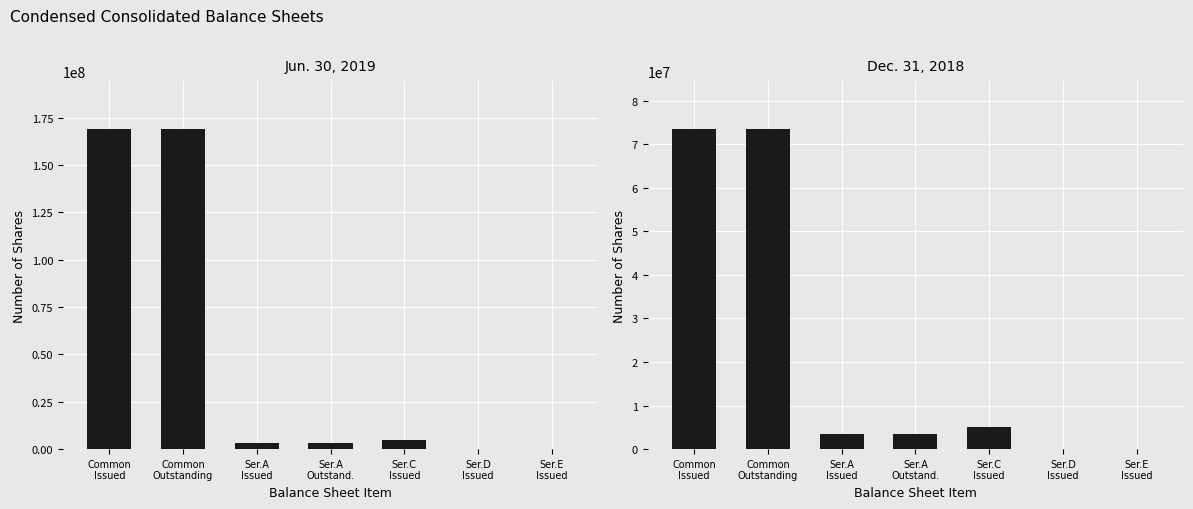

What is the total value across all series at Ser.D
Issued?

250000